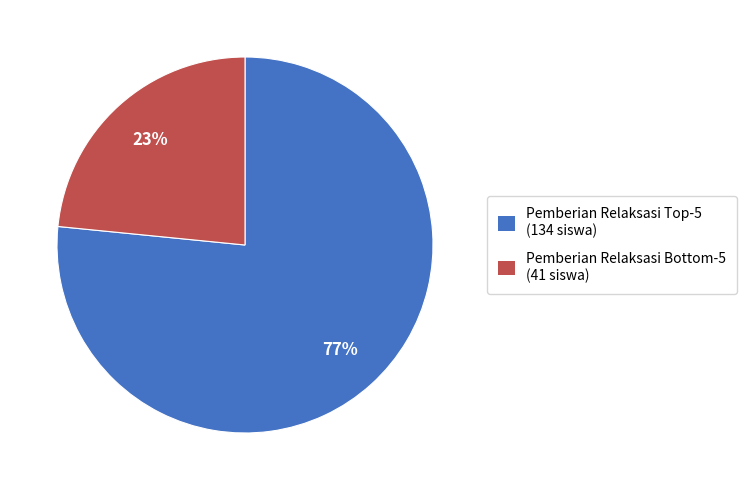

Rank the categories by value from lowest to highest.

Pemberian Relaksasi Bottom-5 (41 siswa), Pemberian Relaksasi Top-5 (134 siswa)